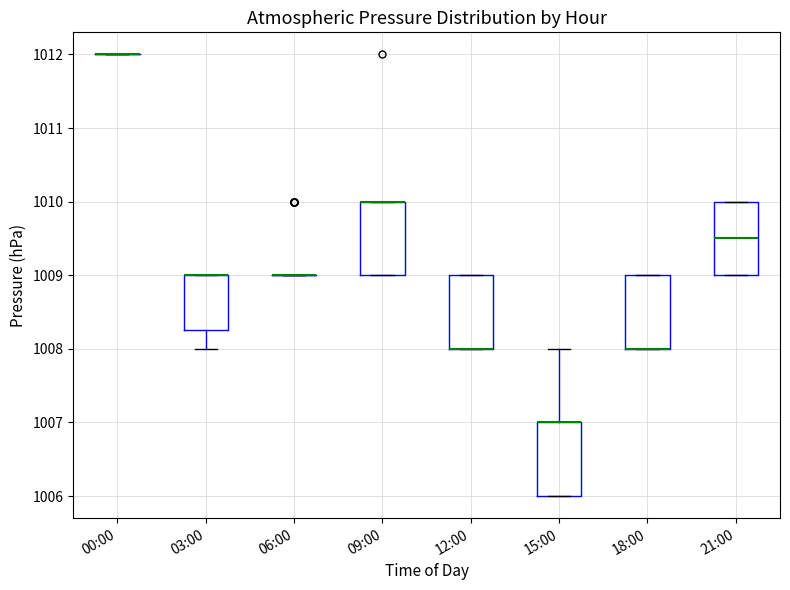

Reading left to right, transcribe this box plot: for each box, give where its median line is, the range the box spans, and where its two whiskers end, as read against the y-axis. The values are not printed on the chart, so give them approximately, as read against the axis.

00:00: box collapsed to a line at 1012.0, whiskers 1012.0 to 1012.0
03:00: median 1009.0 (drawn on the box's upper edge), box 1008.3 to 1009.0, whiskers 1008.0 to 1009.0
06:00: box collapsed to a line at 1009.0, whiskers 1009.0 to 1009.0
09:00: median 1010.0 (drawn on the box's upper edge), box 1009.0 to 1010.0, whiskers 1009.0 to 1010.0
12:00: median 1008.0 (drawn on the box's lower edge), box 1008.0 to 1009.0, whiskers 1008.0 to 1009.0
15:00: median 1007.0 (drawn on the box's upper edge), box 1006.0 to 1007.0, whiskers 1006.0 to 1008.0
18:00: median 1008.0 (drawn on the box's lower edge), box 1008.0 to 1009.0, whiskers 1008.0 to 1009.0
21:00: median 1009.5, box 1009.0 to 1010.0, whiskers 1009.0 to 1010.0